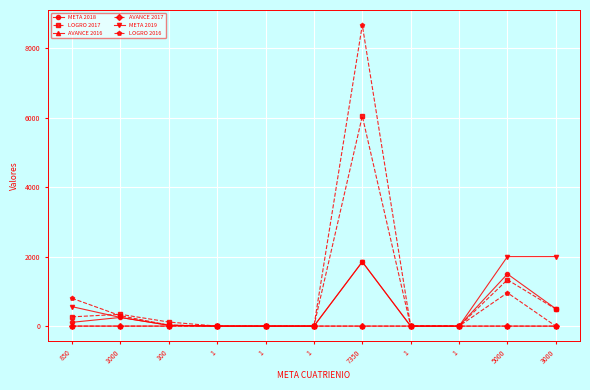

How many lines are shown in the chart?

6